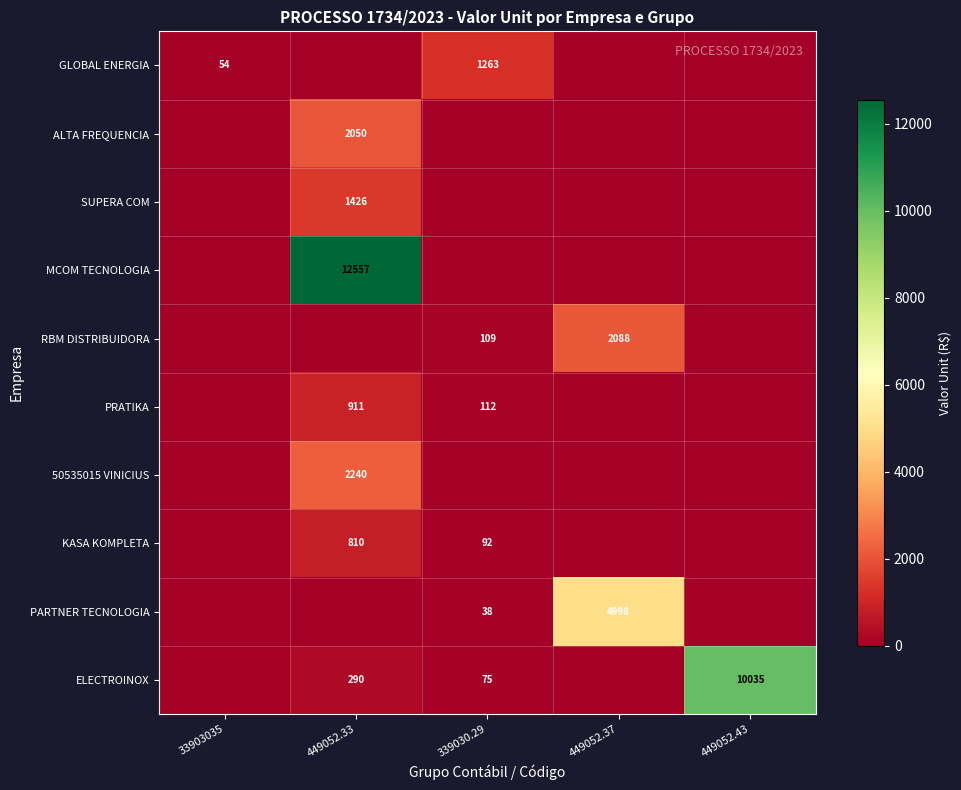

At which category does the chart reach its peak across all series?

449052.33